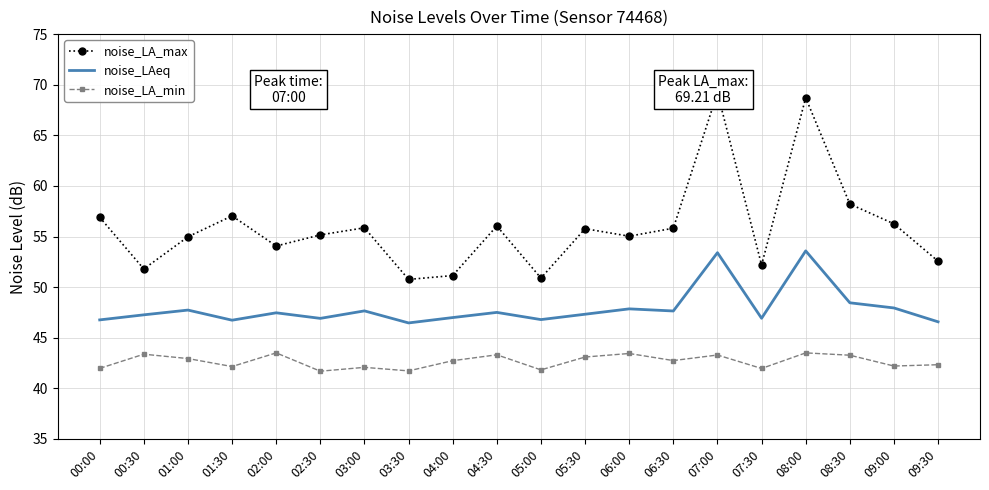

How many distinct data groups are displayed?

3